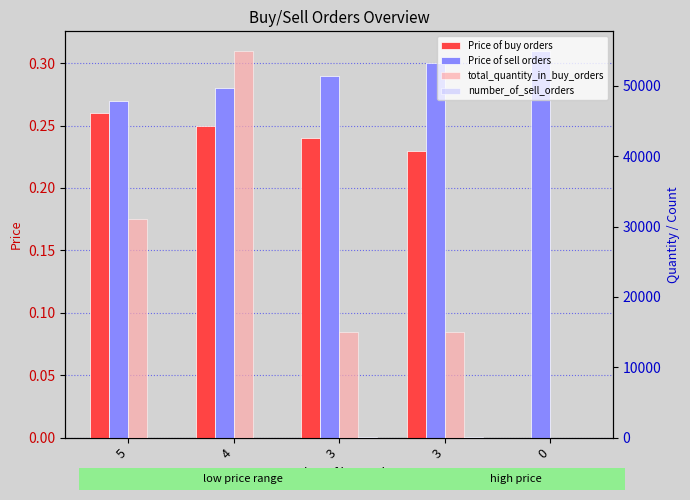

Reading left to right, what are all the values shown in this chart?

Price of buy orders: 5=0.3	4=0.2	3=0.2	3=0.2	0=0.0
Price of sell orders: 5=0.3	4=0.3	3=0.3	3=0.3	0=0.3
total_quantity_in_buy_orders: 5=31061.0	4=55000.0	3=15000.0	3=15000.0	0=0.0
number_of_sell_orders: 5=1.0	4=9.0	3=22.0	3=24.0	0=11.0